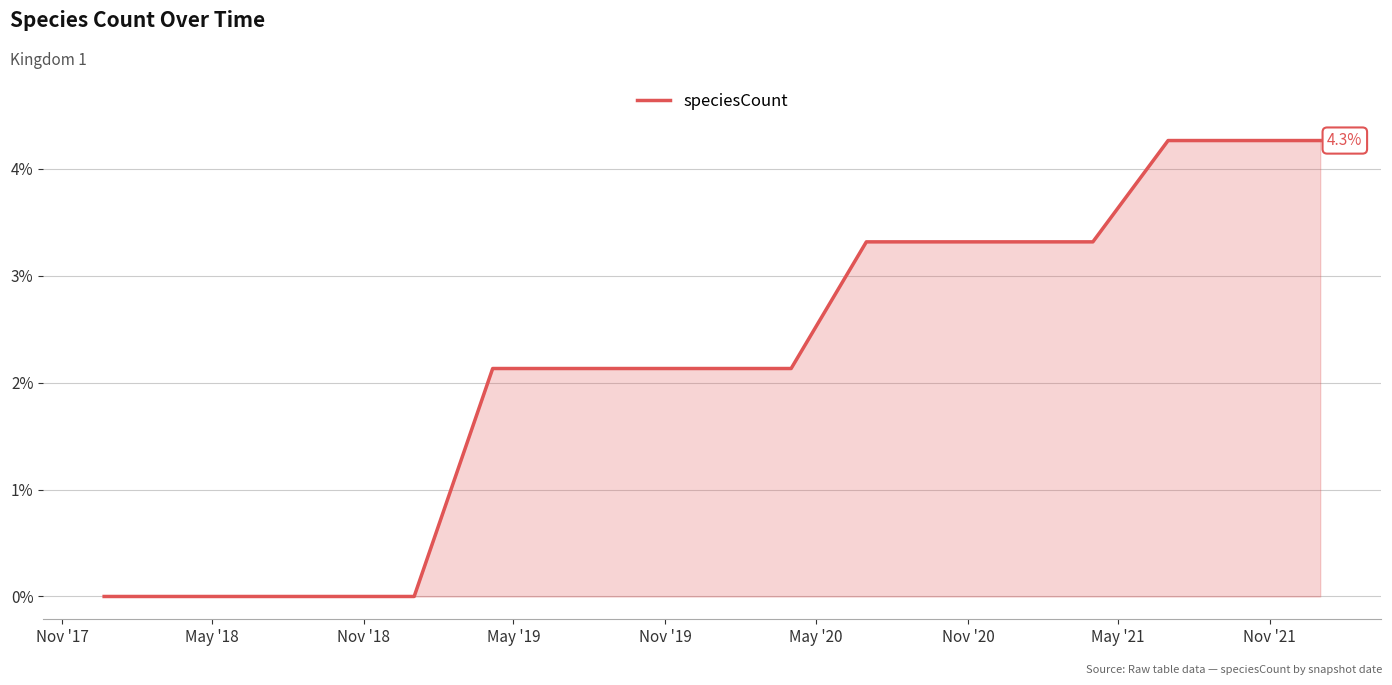

What is the difference between the maximum and minimum values?

4.3